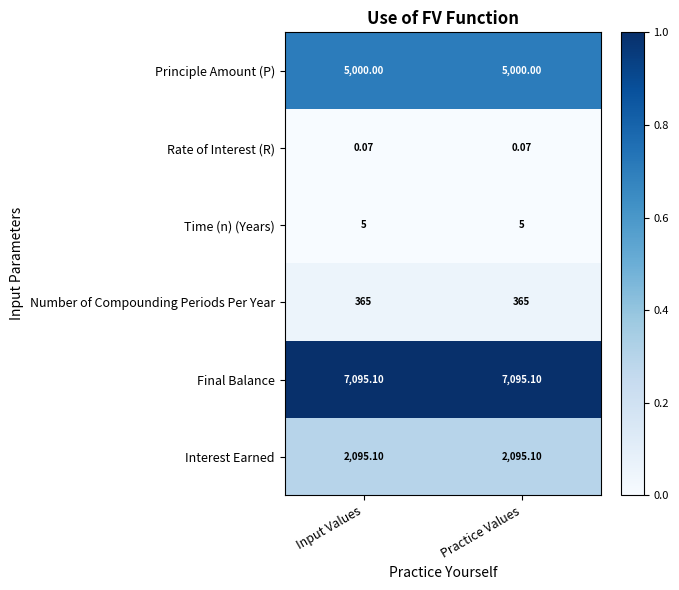

Rank the series by their maximum value, from lowest to highest.

Rate of Interest (R), Time (n) (Years), Number of Compounding Periods Per Year, Interest Earned, Principle Amount (P), Final Balance